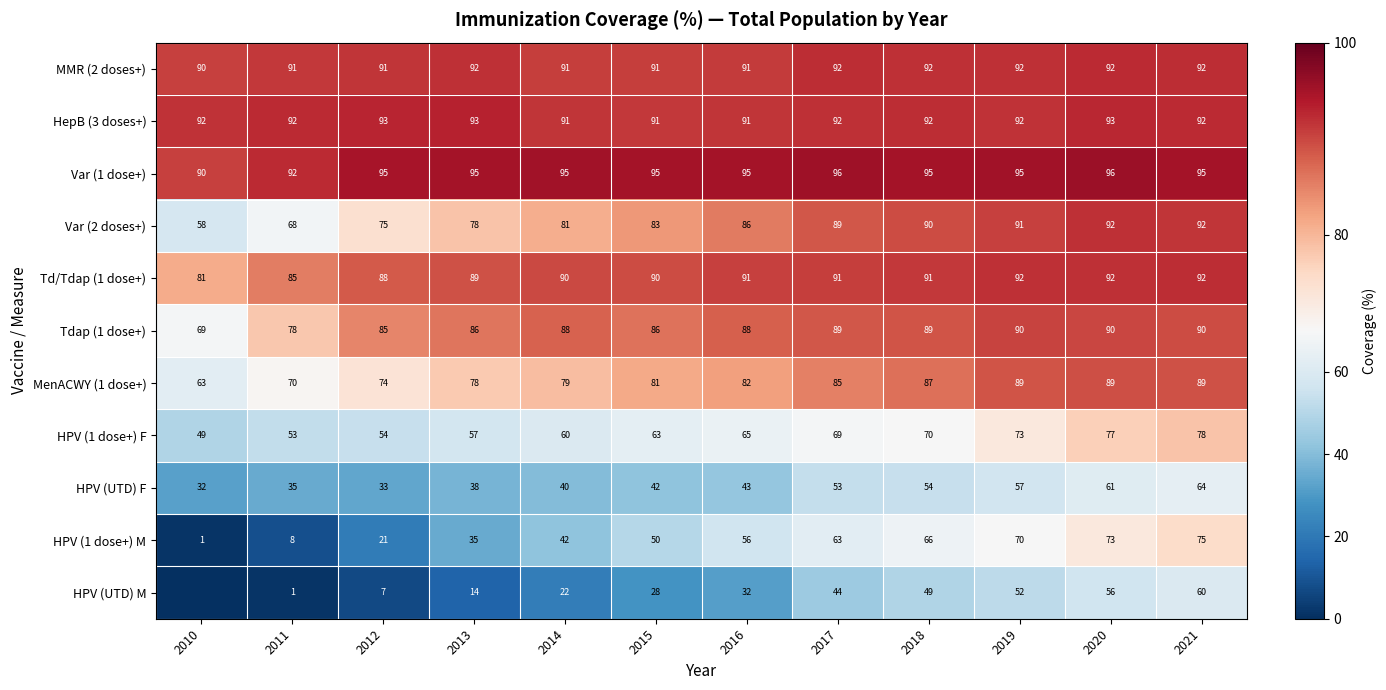

Which series has the widest spread of values?

HPV (1 dose+) M